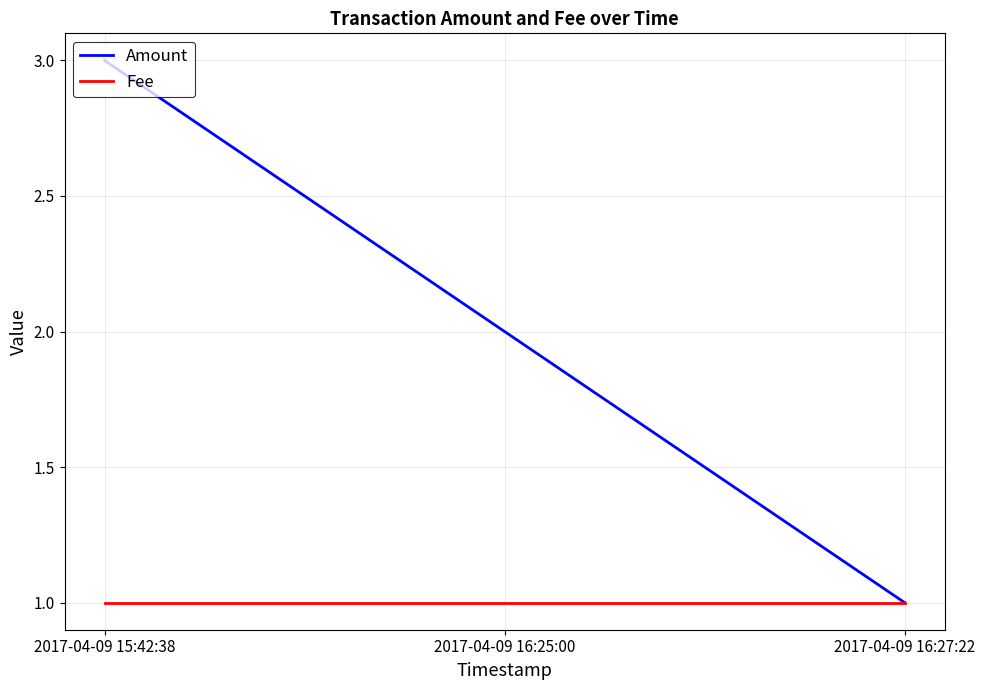

Rank the series at 2017-04-09 16:25:00 from lowest to highest value.

Fee, Amount